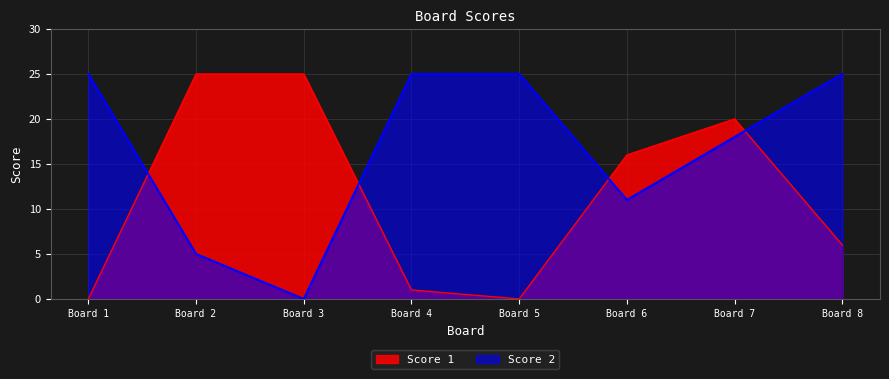

Where is the first local minimum for Score 2?

Board 3